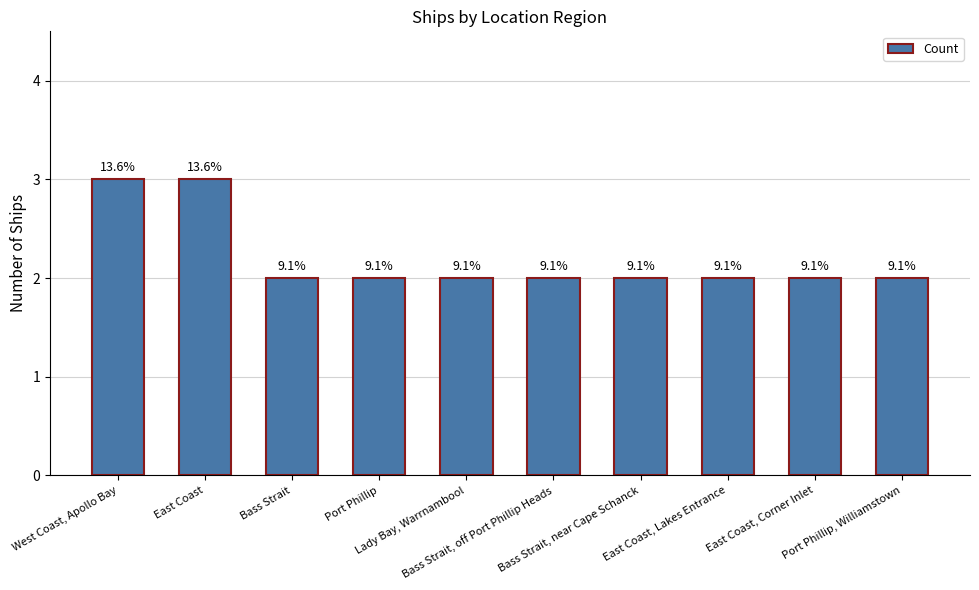

What is the label of the 1st bar from the right?

Port Phillip, Williamstown